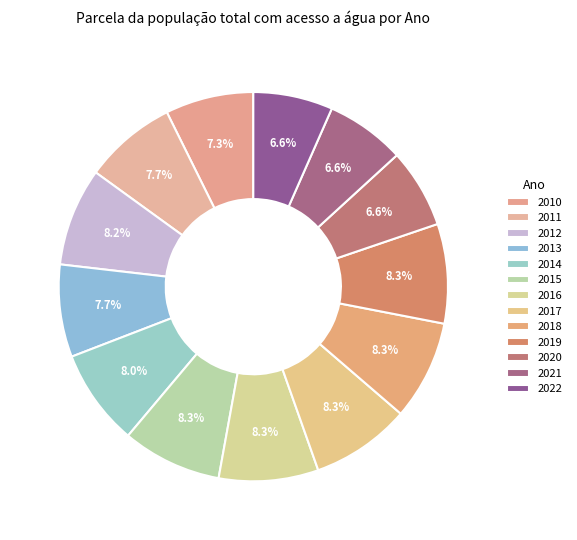

What is the largest slice in the pie chart?

2015